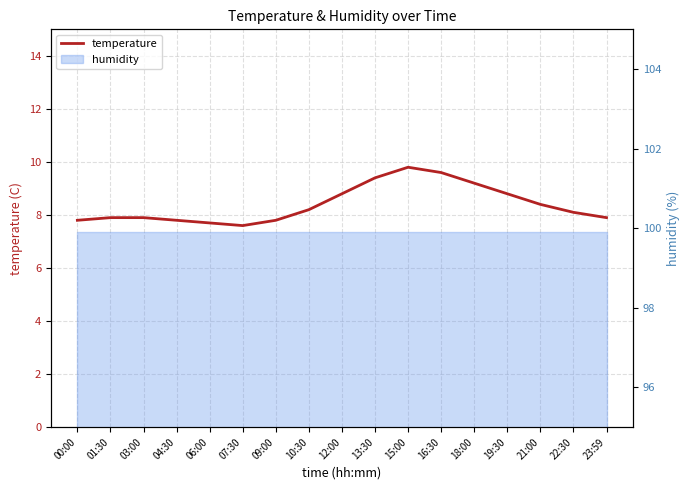

Does the chart have visible grid lines?

Yes